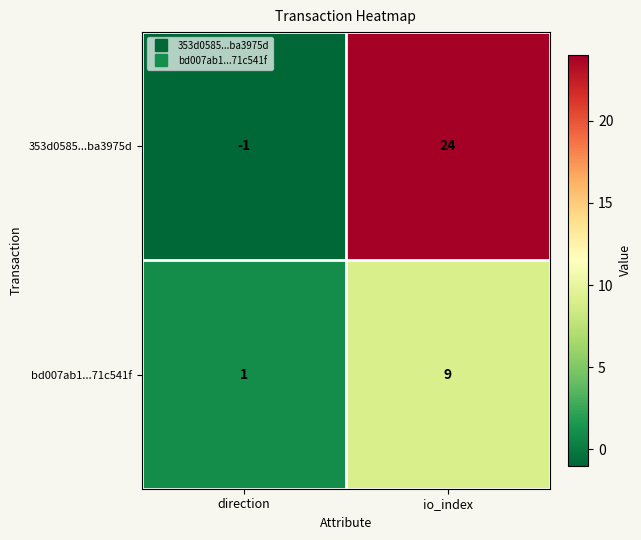

Rank the series at direction from highest to lowest value.

bd007ab1...71c541f, 353d0585...ba3975d